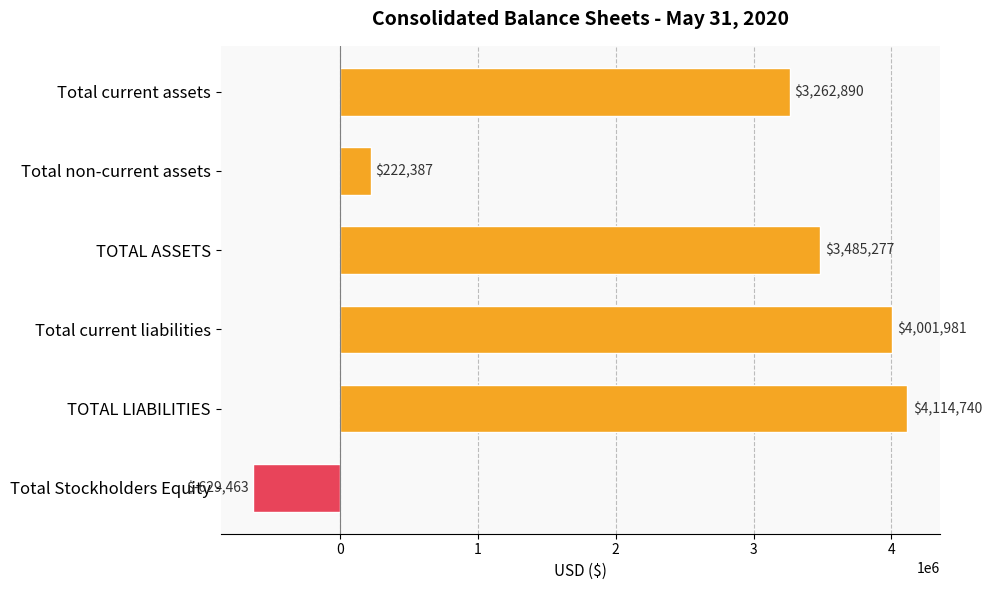

What is the smallest value displayed?

-629463